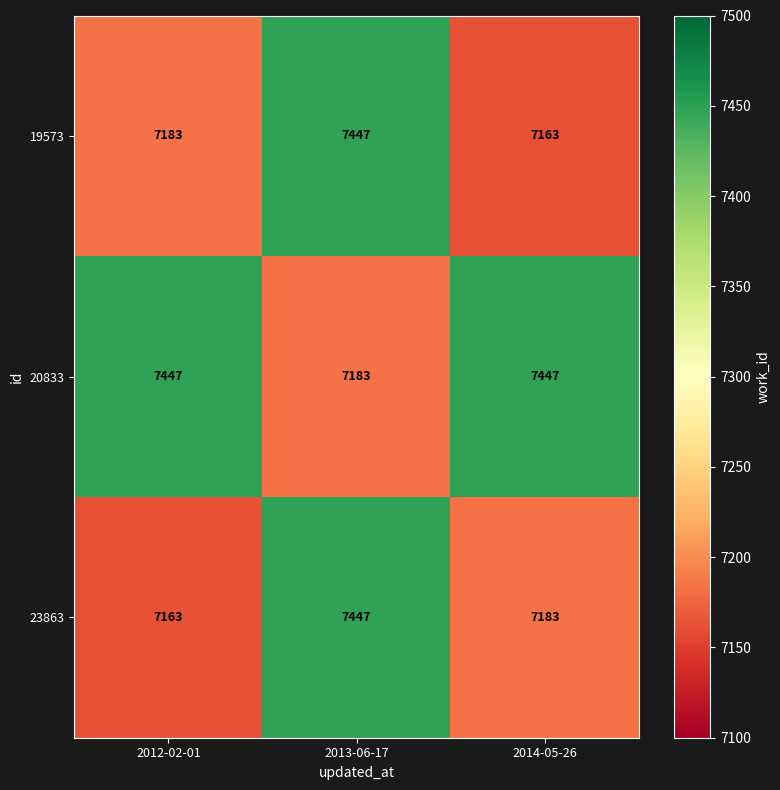

Which series changed the most between 2013-06-17 and 2014-05-26?

19573